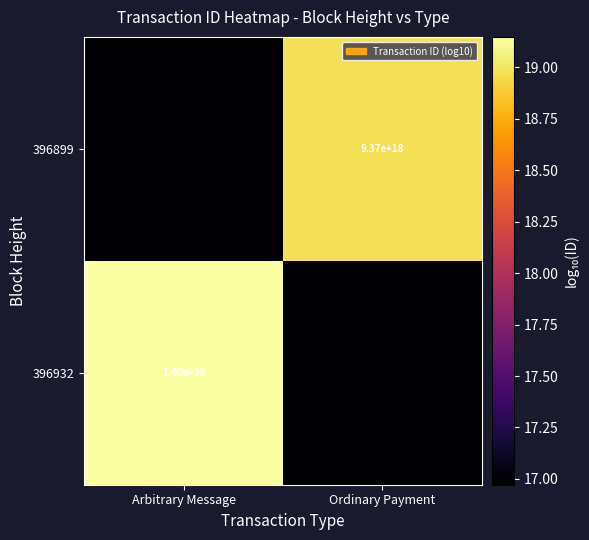

Between Arbitrary Message and Ordinary Payment, which series saw the biggest shift?

396932